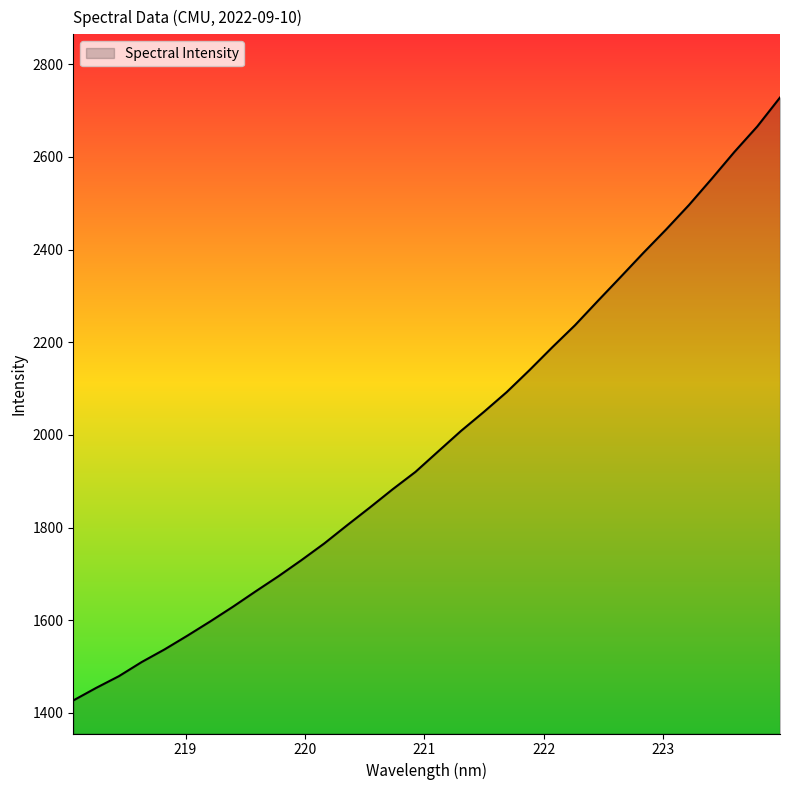

What is the maximum value shown in the chart?

2728.4